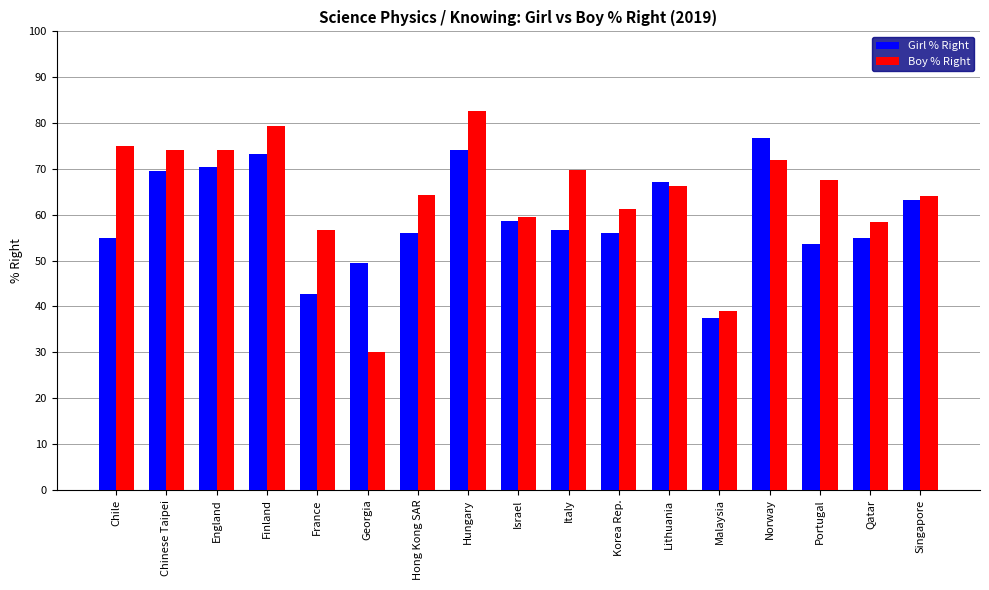

What is the difference between the highest and lowest values at Hong Kong SAR?

8.4